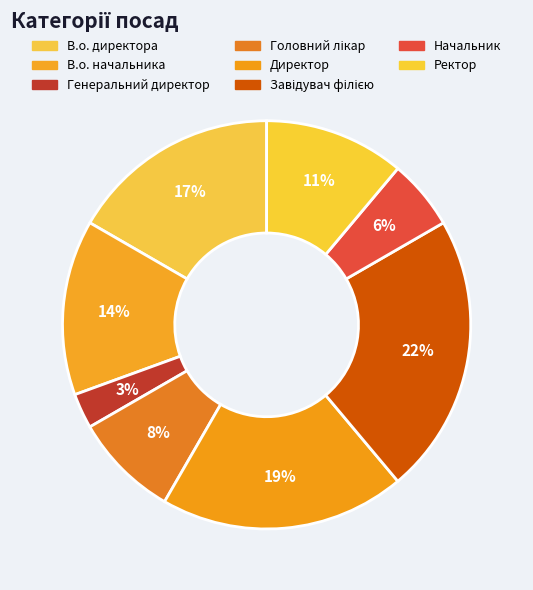

To the nearest percent, what is the combined percentage of Начальник and Ректор?

17%